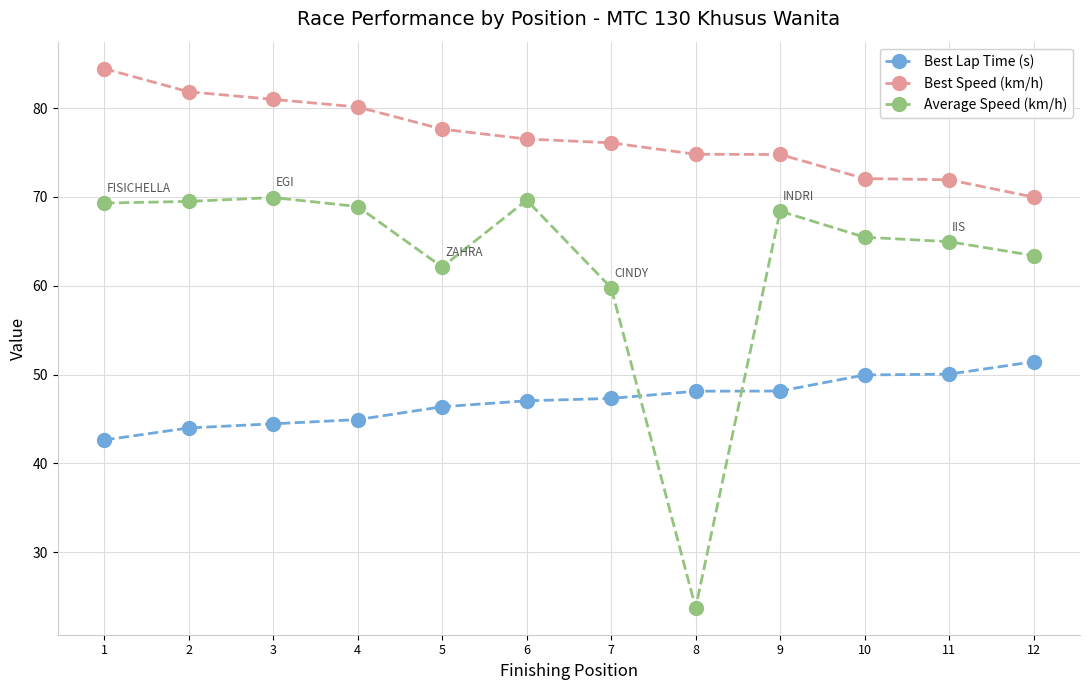

At 8, list the series in order from smallest to largest.

Average Speed (km/h), Best Lap Time (s), Best Speed (km/h)